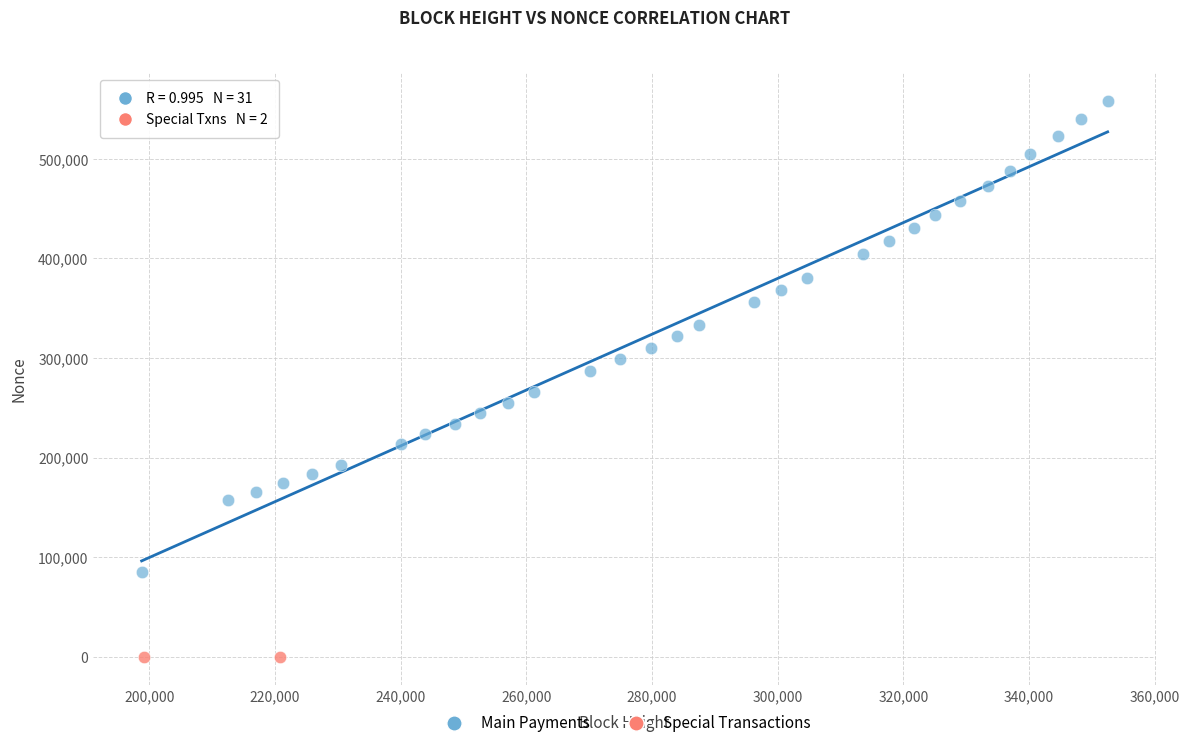

Which series reaches the maximum Y coordinate?

Main Payments